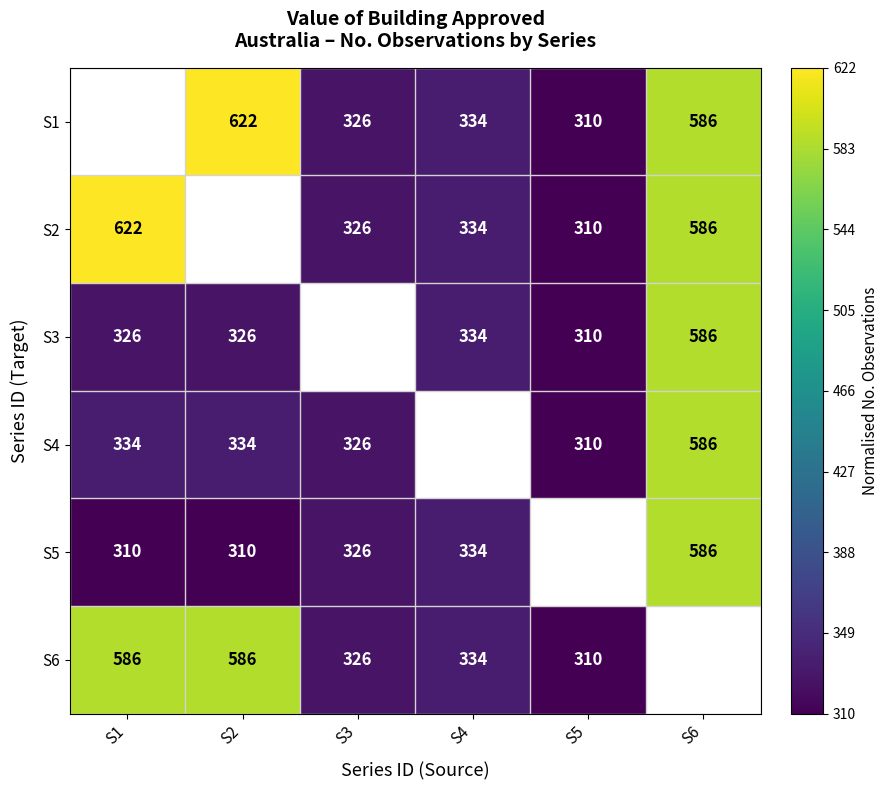

What is the greatest value displayed?

1.0